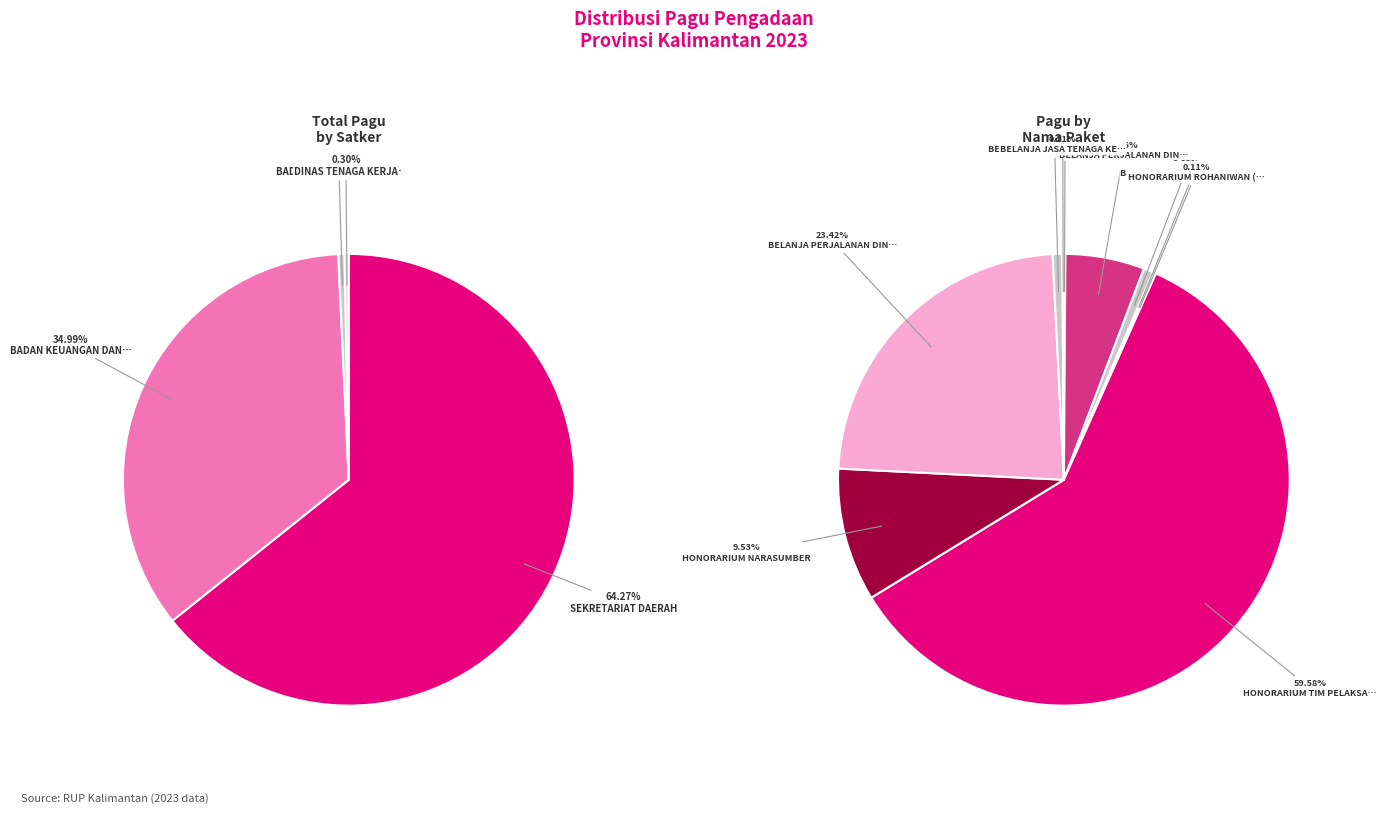

What percentage do Belanja Perjalanan Dinas Biasa and Belanja Jasa Tenaga Kesenian together represent?

5.8%